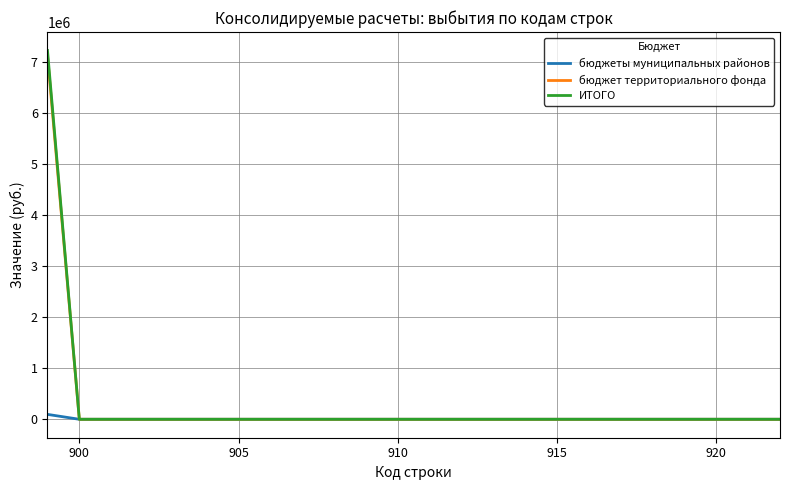

What is the greatest value displayed?

7224957